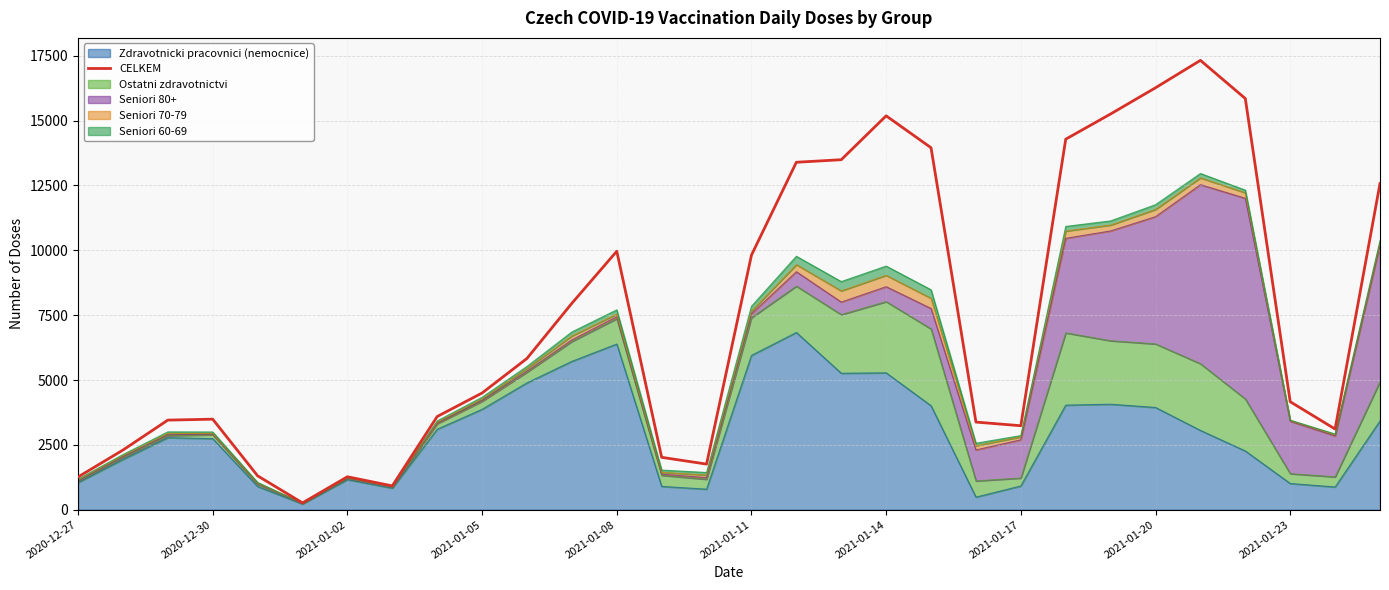

How many categories are shown in the chart?

30